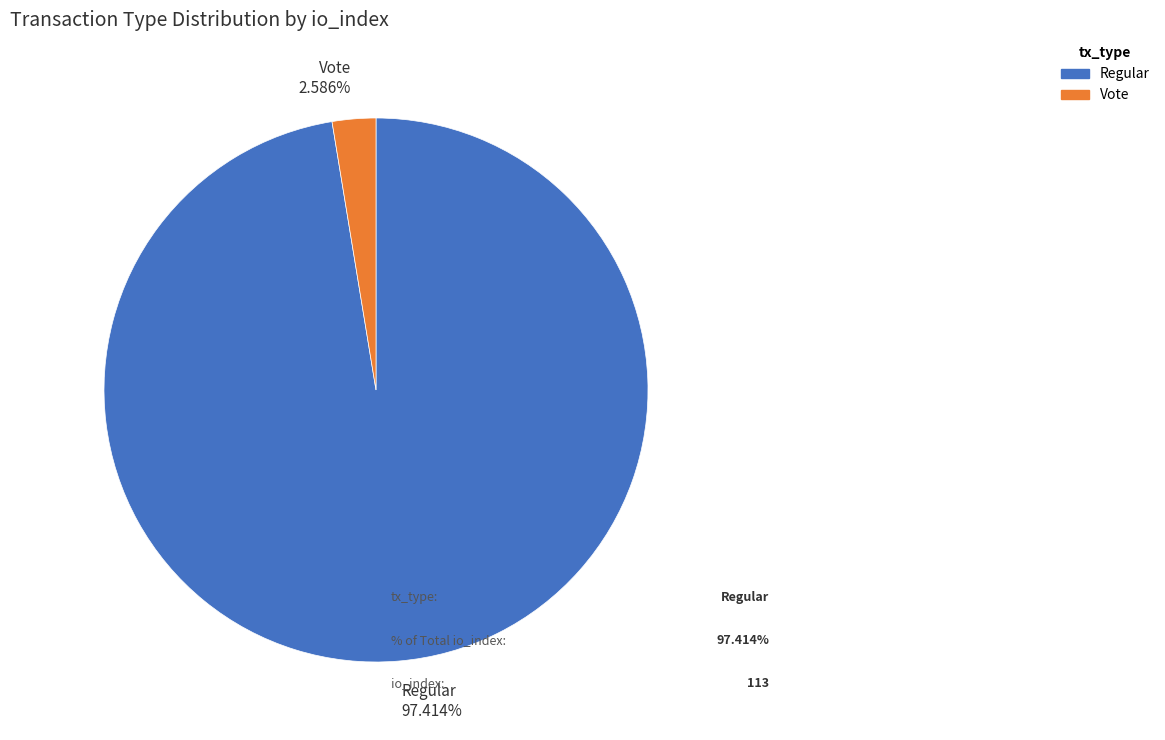

Which slice is the smallest?

Vote